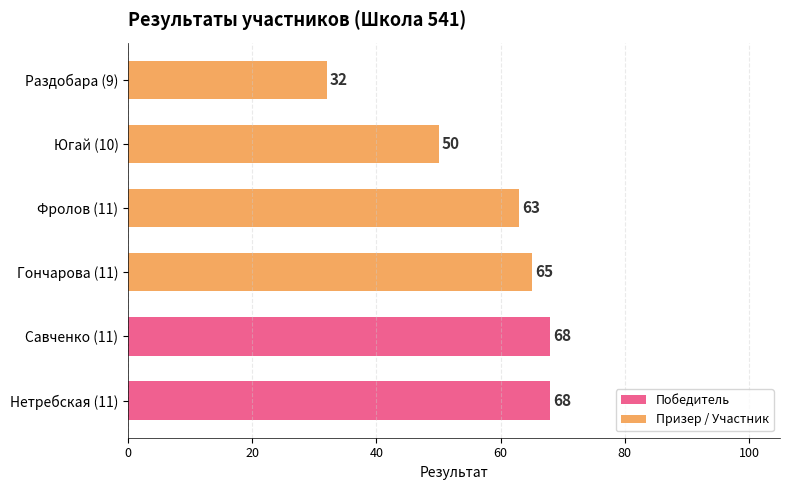

The value at Раздобара (9) is 8. True or false?

False